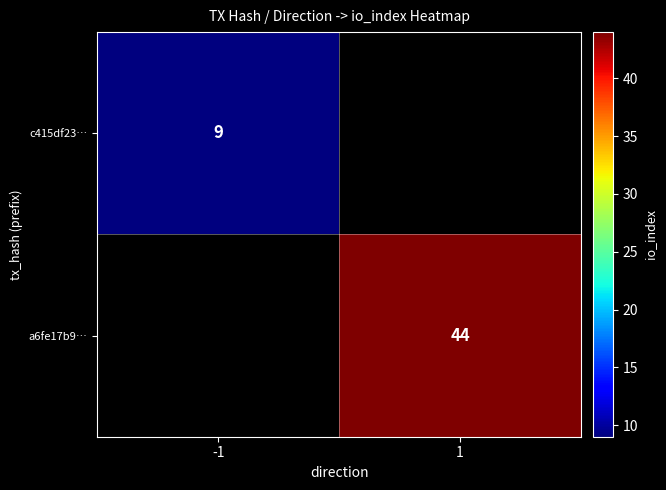

The a6fe17b9… series shows 22 at 1. True or false?

False